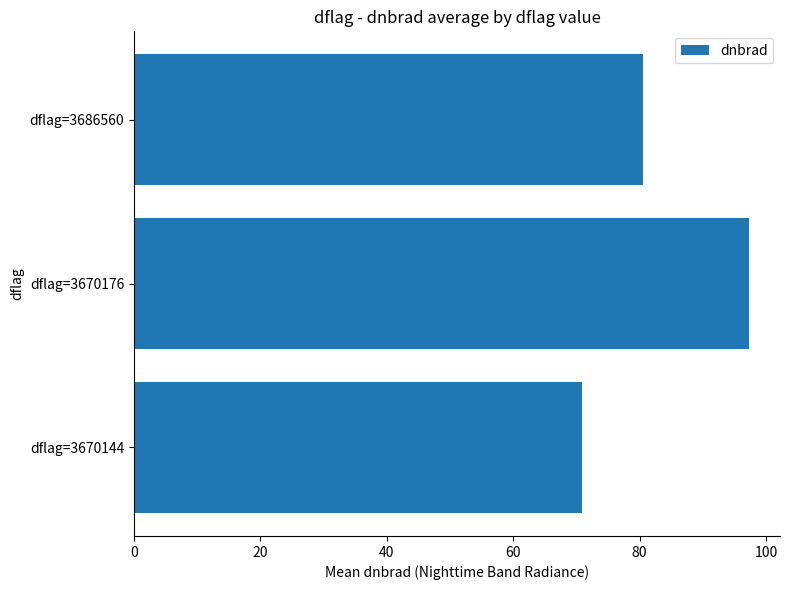

Reading top to bottom, transcribe all the data shown in this chart.

80.6	97.4	70.9